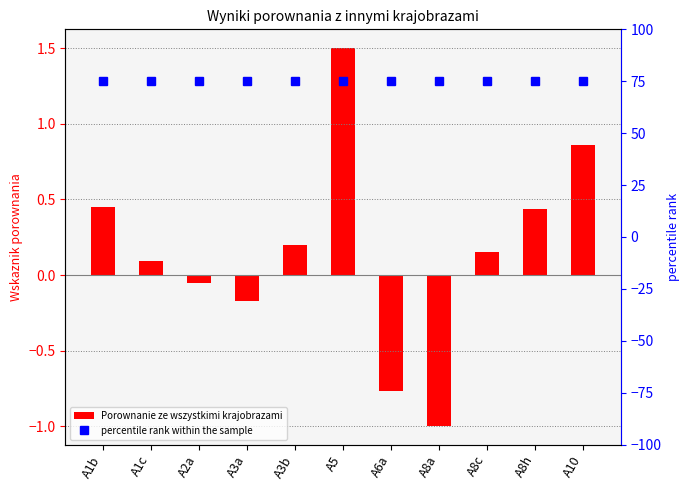

The value of Porownanie ze wszystkimi krajobrazami at A10 is 1.2. True or false?

False